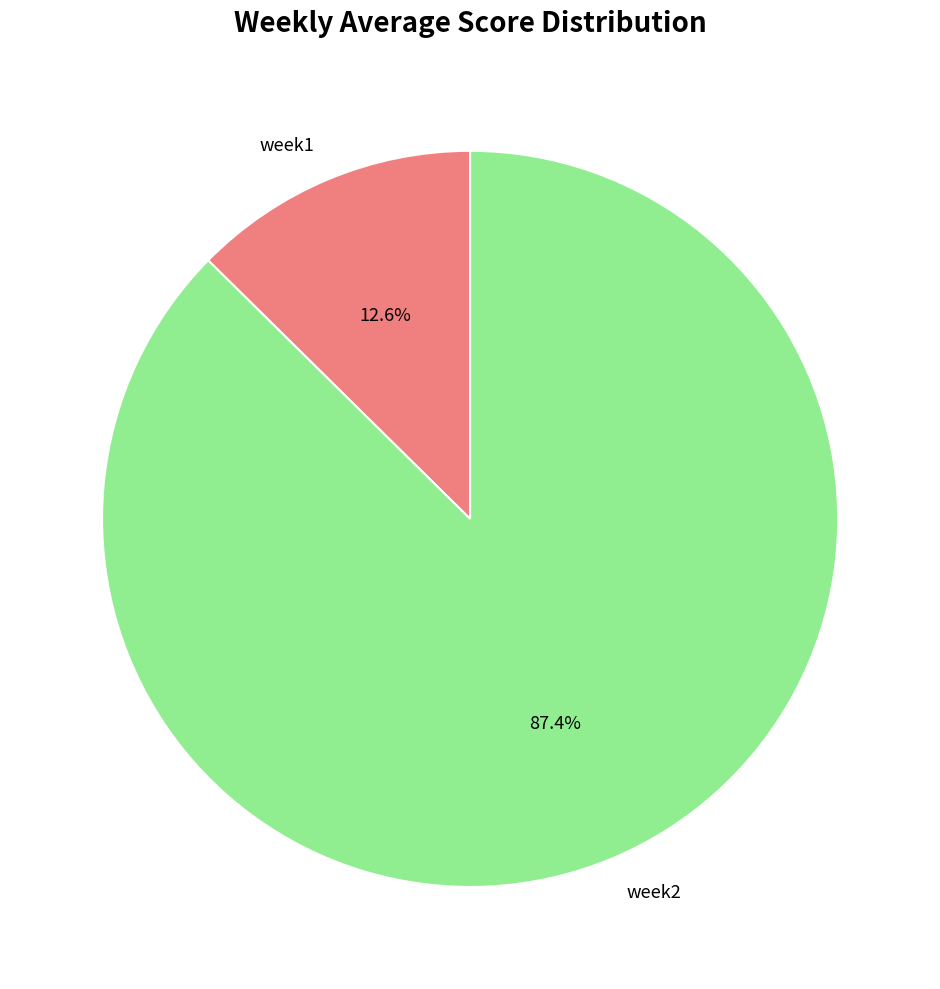

To the nearest percent, what percentage of the pie is week1?

13%